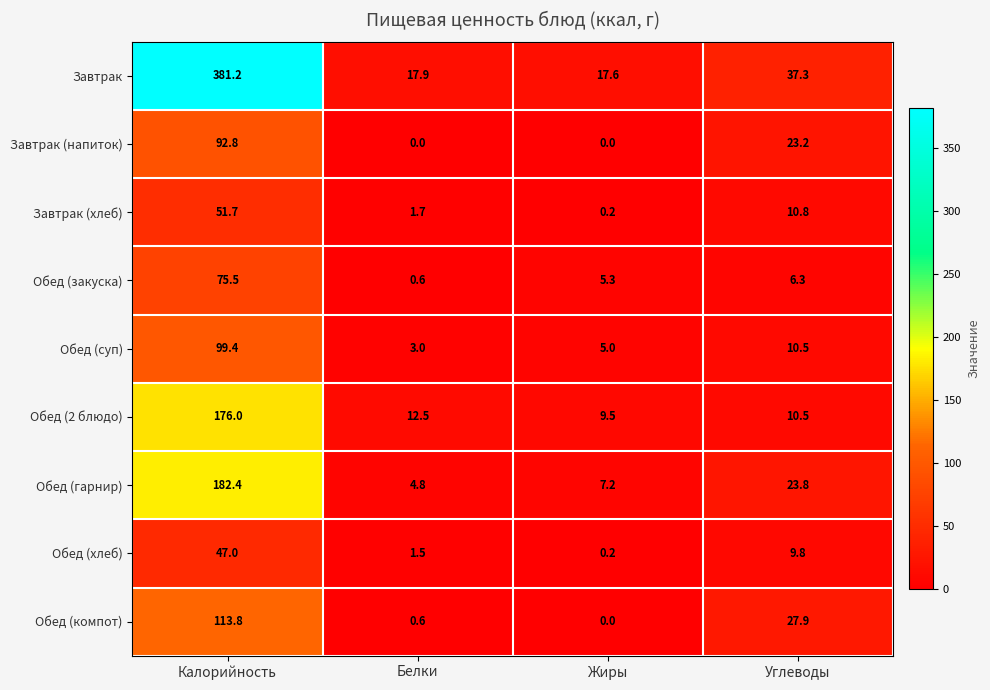

How many data points in Обед (2 блюдо) are less than 12?

2